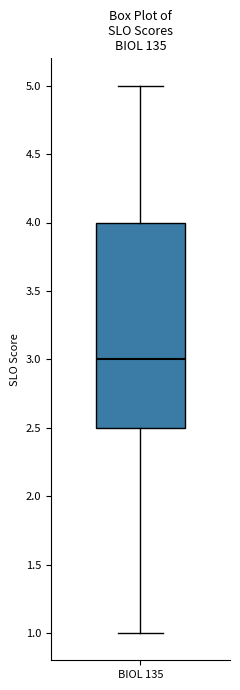

Transcribe this box plot: give where the median line is, the range the box spans, and where the two whiskers end, as read against the y-axis. The values are not printed on the chart, so give them approximately, as read against the axis.

median 3.0, box 2.5 to 4.0, whiskers 1.0 to 5.0